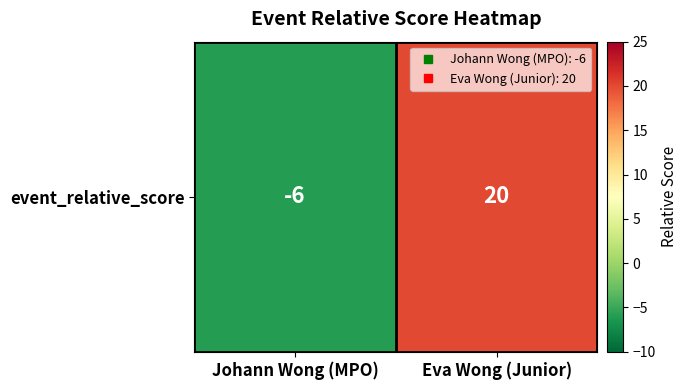

Where is the data nearest to the value 7?

Johann Wong (MPO)